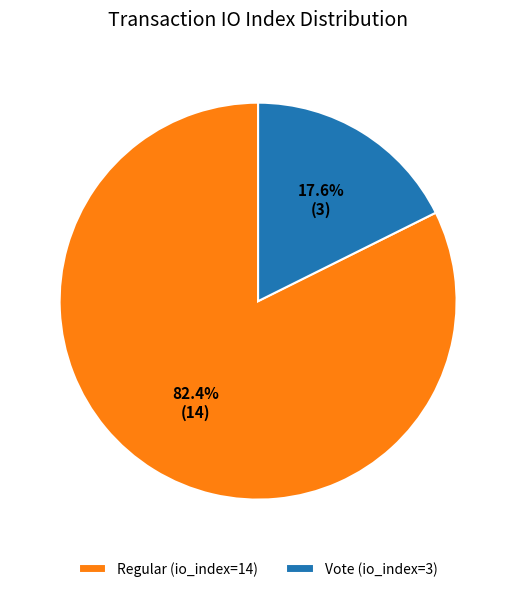

Which category has the smallest portion of the pie?

Vote (io_index=3)